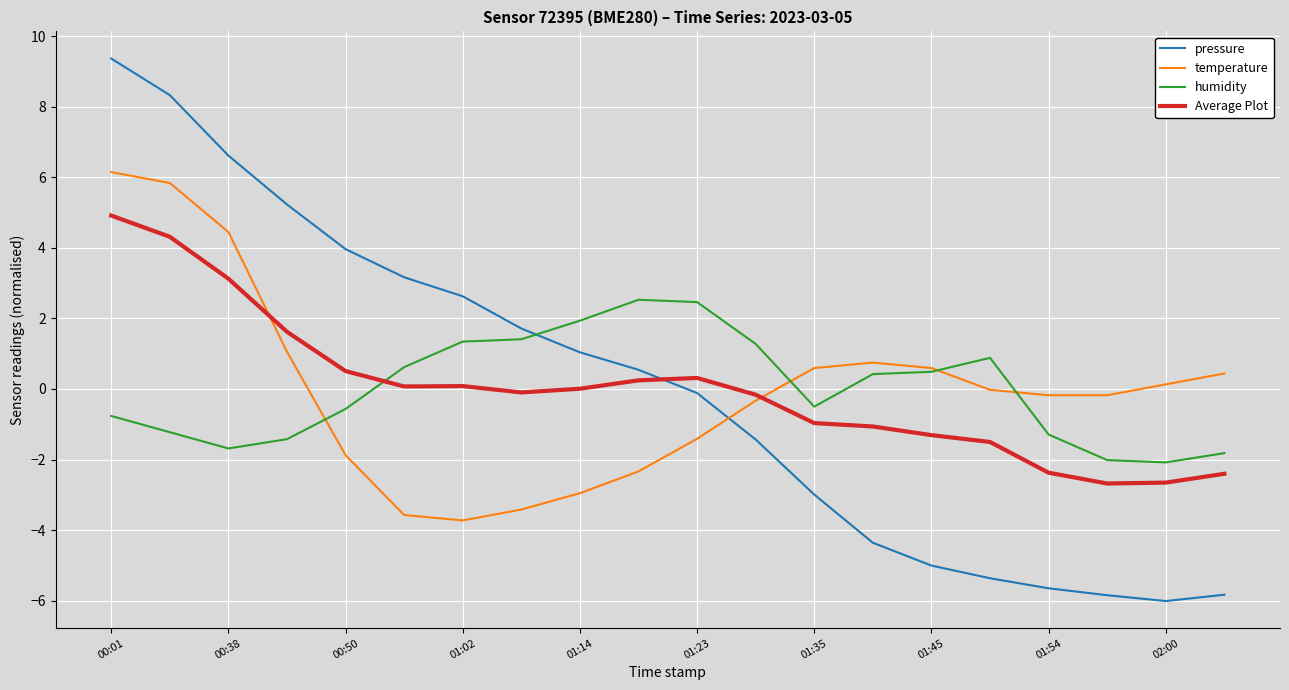

What is the highest value of the temperature series?

6.1